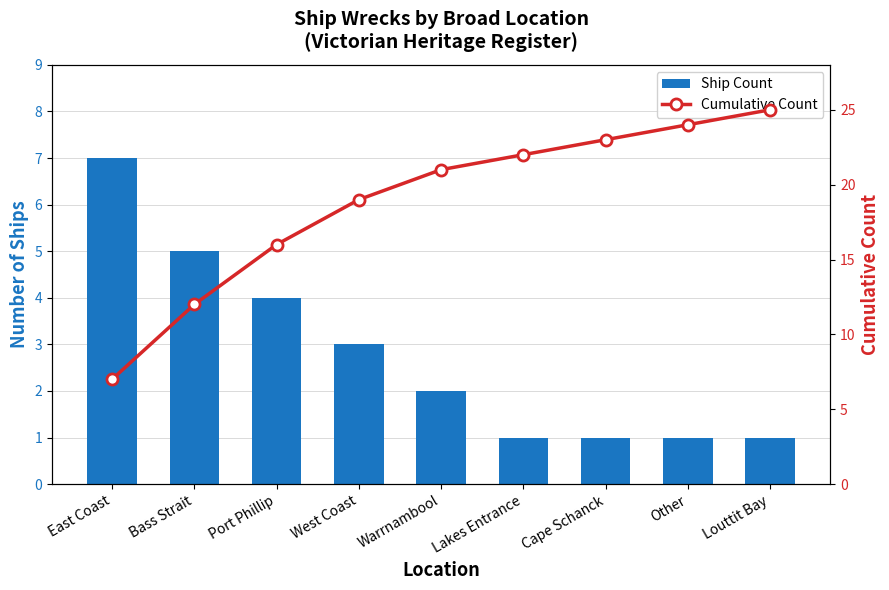

What value does the Ship Count series have at East Coast?

7